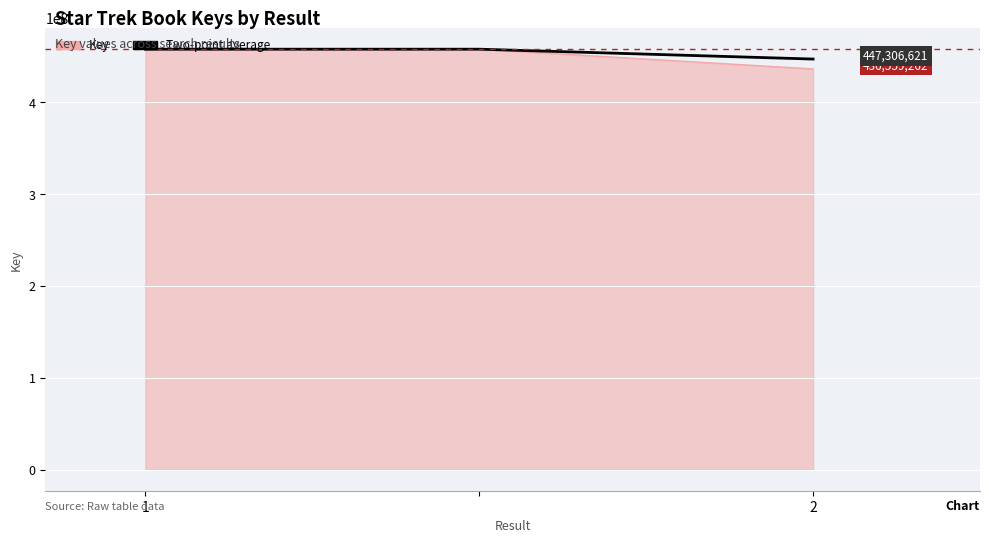

How many lines are shown in the chart?

2